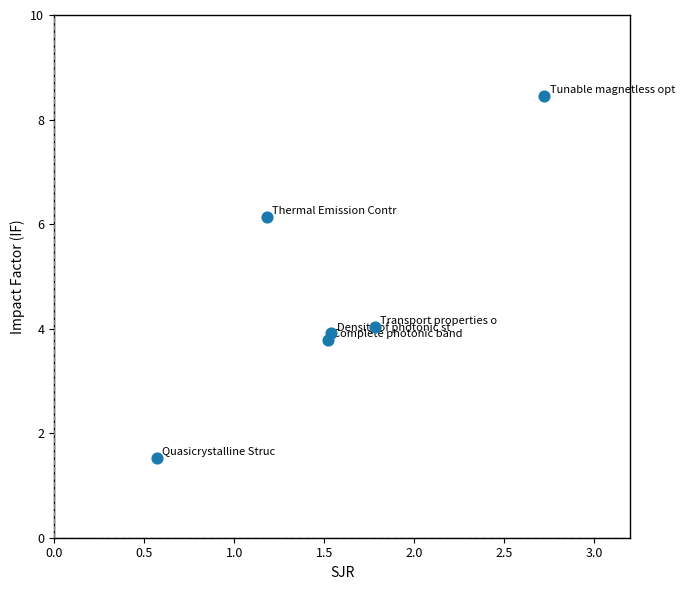

What is the average Y value?

4.6